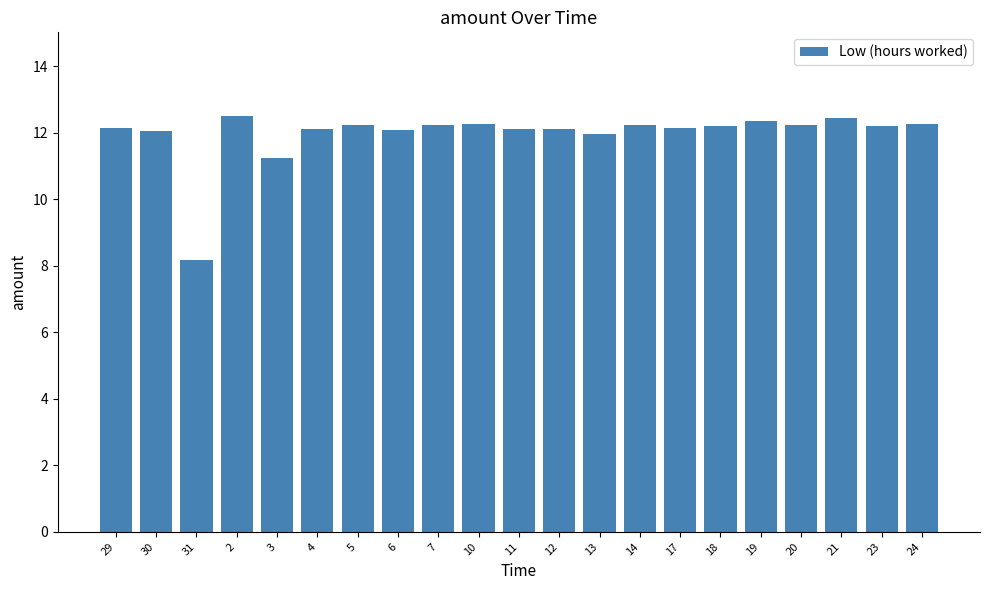

Is it true that the value at 17 is 12.2?

True